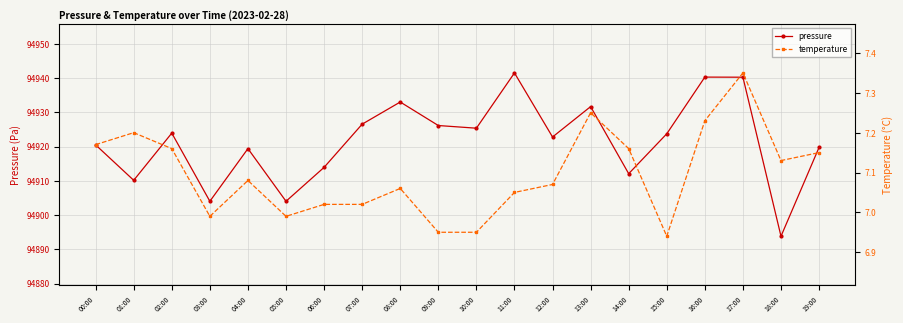

At which category does temperature reach its first local valley?

03:00